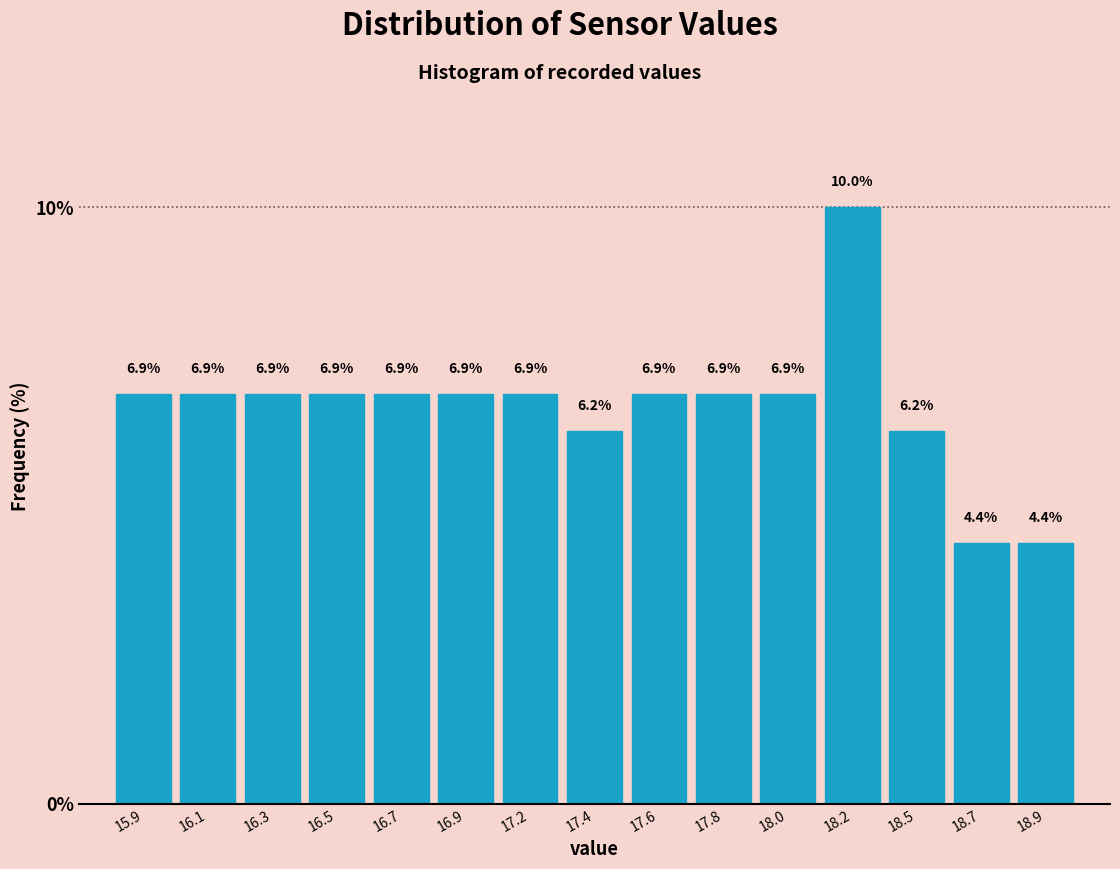

The value at 16.9 is 3.6. True or false?

False